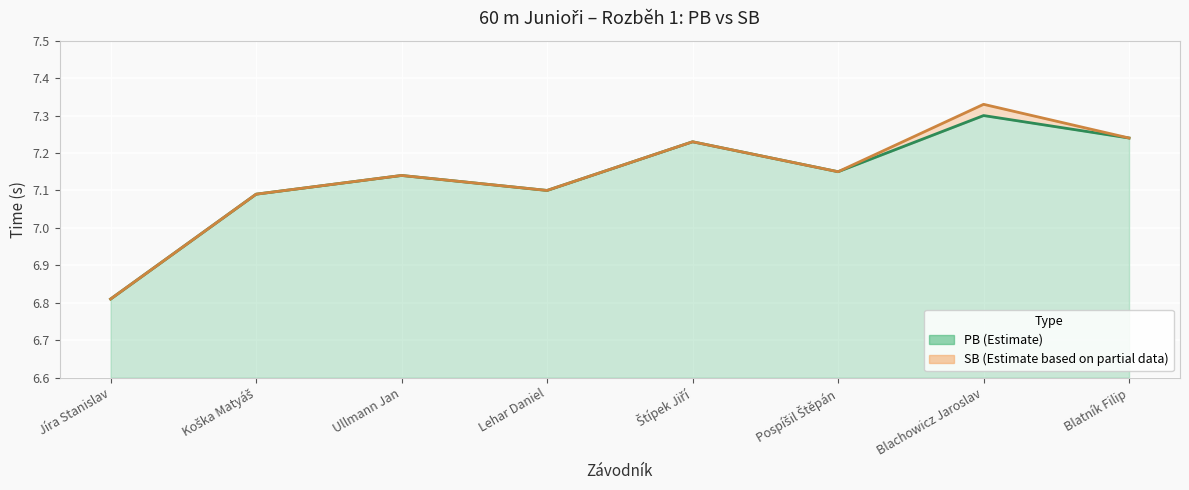

Rank the categories by PB value from lowest to highest.

Jíra Stanislav, Koška Matyáš, Lehar Daniel, Ullmann Jan, Pospíšil Štěpán, Štípek Jiří, Blatník Filip, Blachowicz Jaroslav